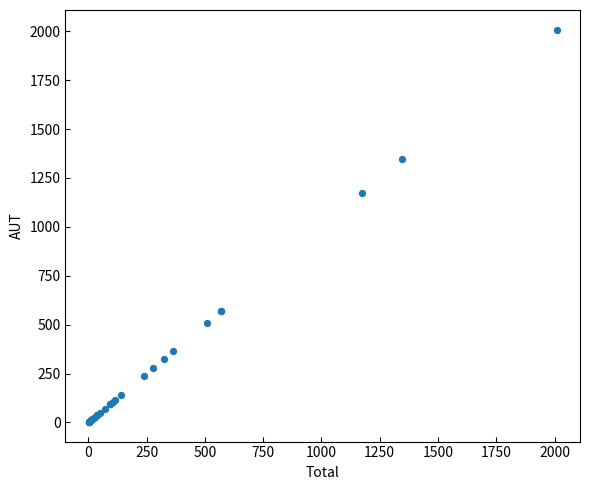

What Y value in the scatter plot is closest to 1005?

1172.8